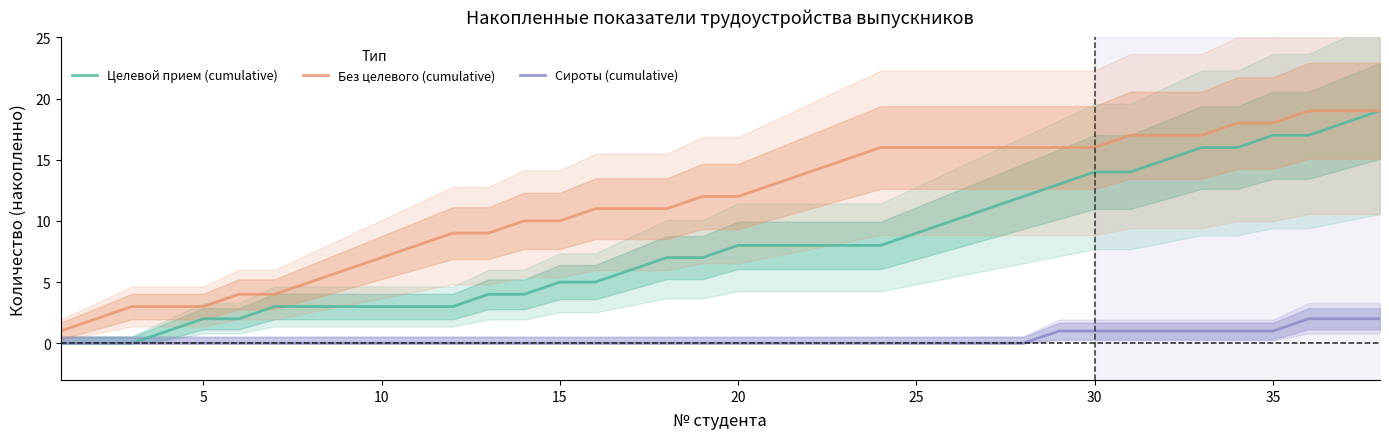

What are all the series names shown in the legend?

Целевой прием (cumulative), Без целевого (cumulative), Сироты (cumulative)